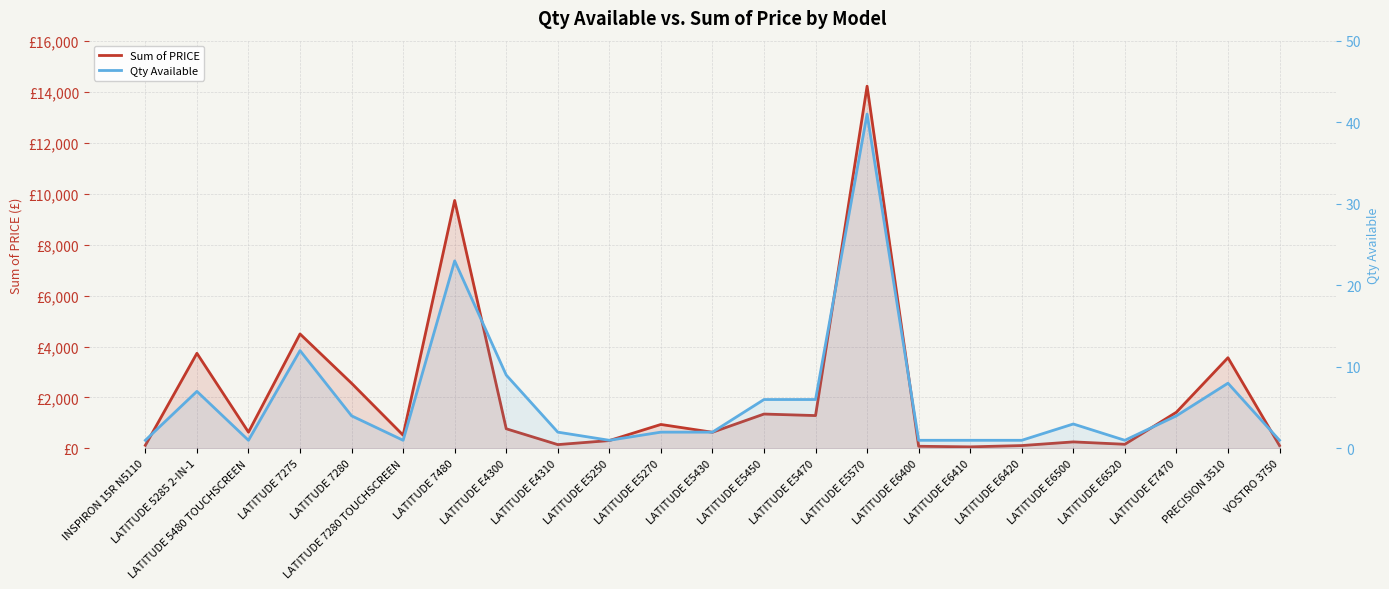

What is the label of the 22nd point from the left?

PRECISION 3510